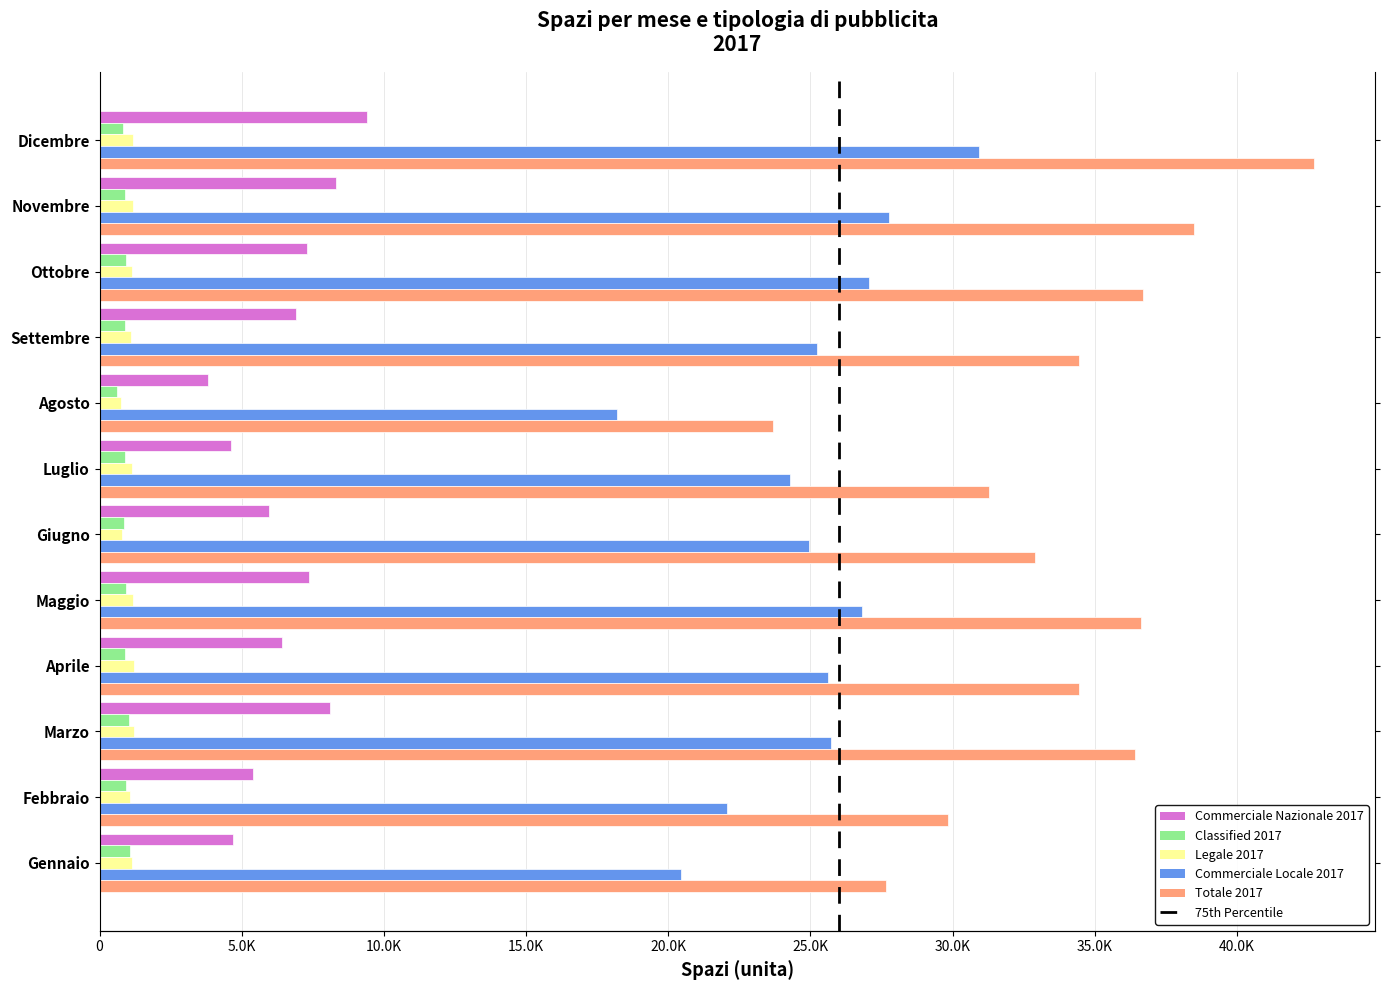

Count the number of categories in the chart.

12